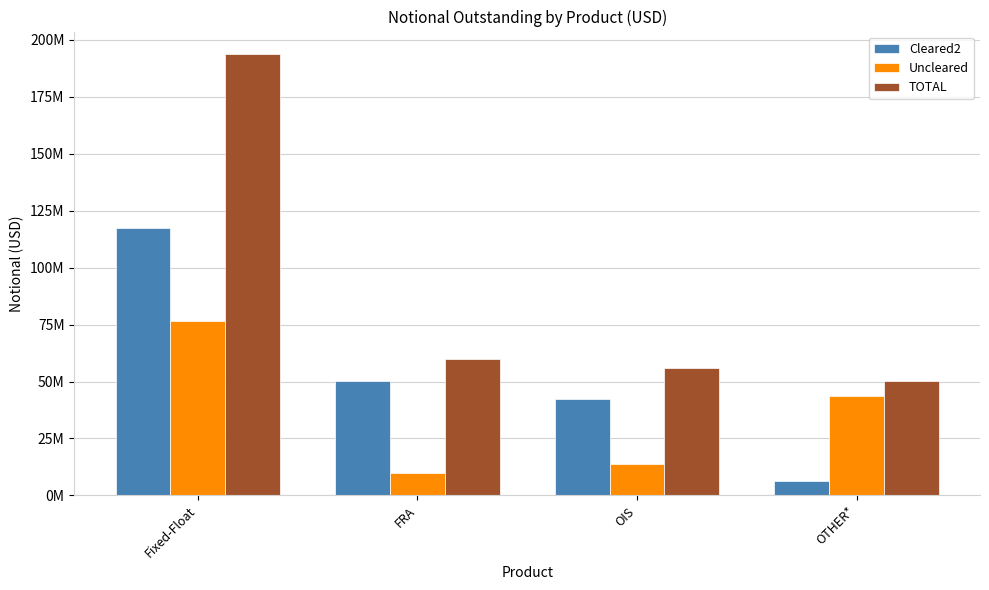

Are the bars horizontal?

No